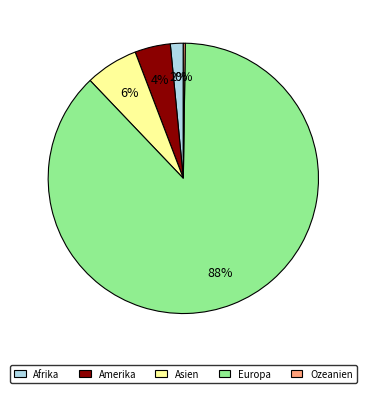

The Europa slice represents 95% of the pie. True or false?

False